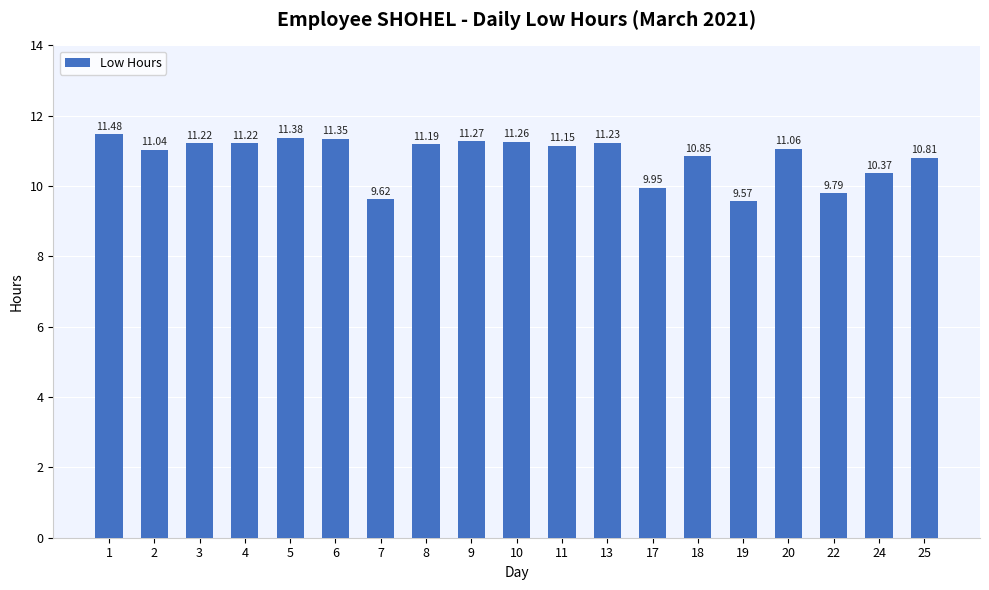

What value does the data have at 20?

11.1